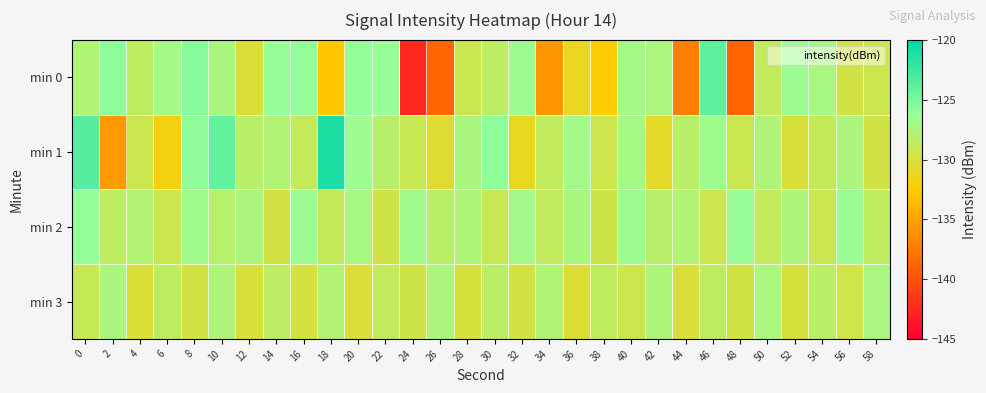

Between 0 and 40, which series saw the biggest shift?

min 1